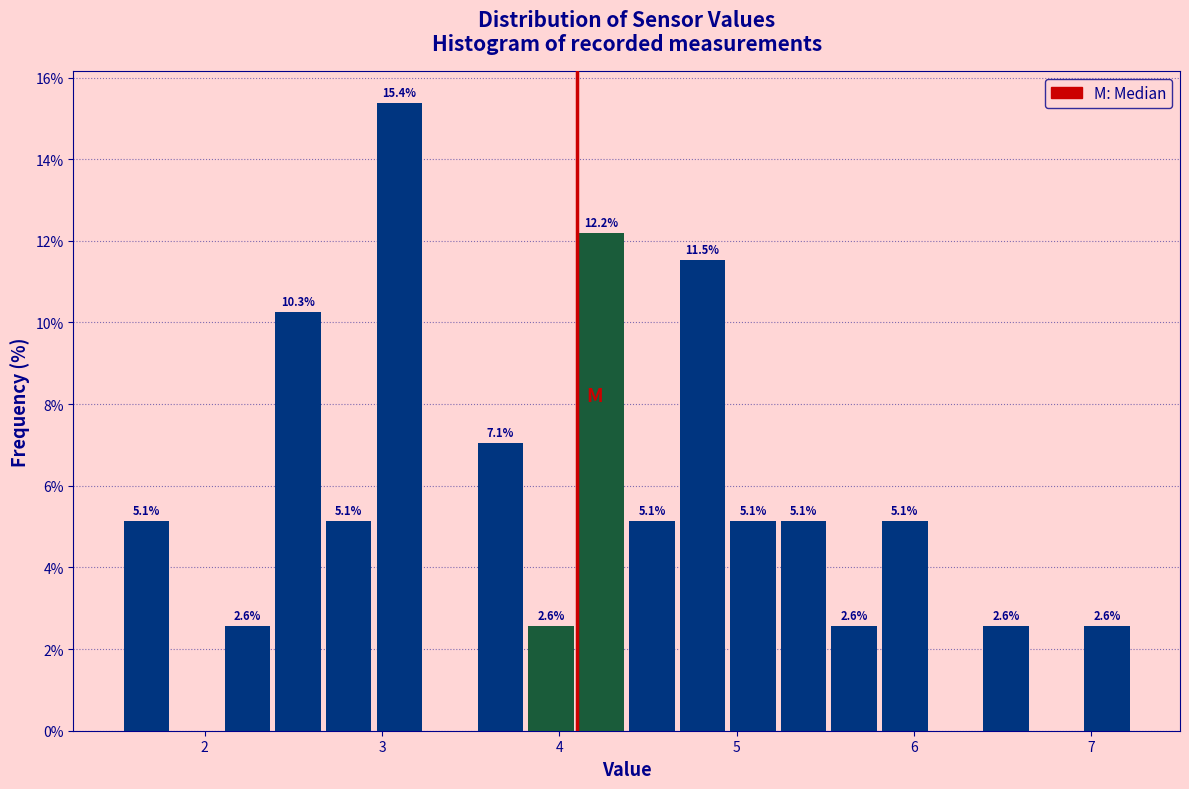

Read against the x-axis, roughly where is the centre of the tallest bar?

3.1